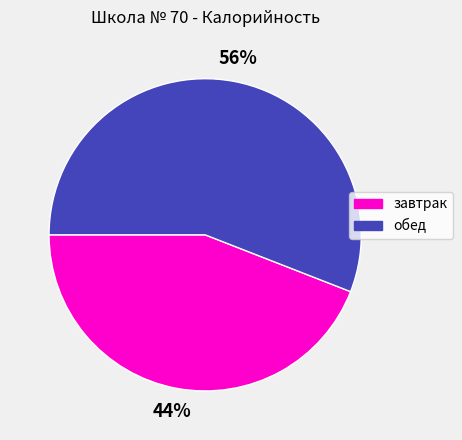

How many slices are in this pie chart?

2